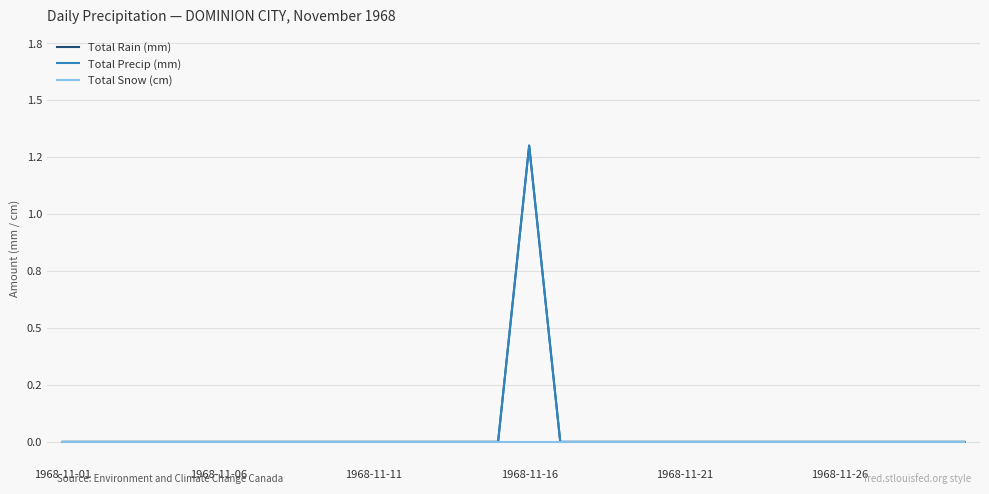

Does the chart display data point markers on the line(s)?

No